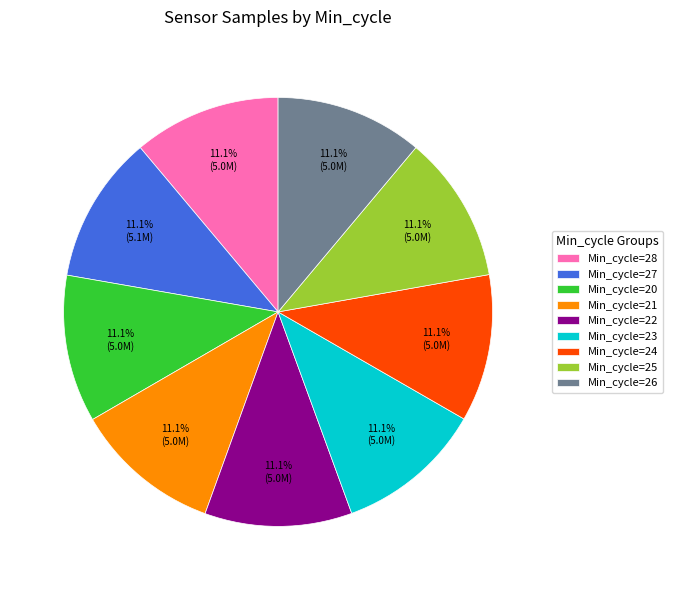

How much of the chart is everything except Min_cycle=21?

88.9%